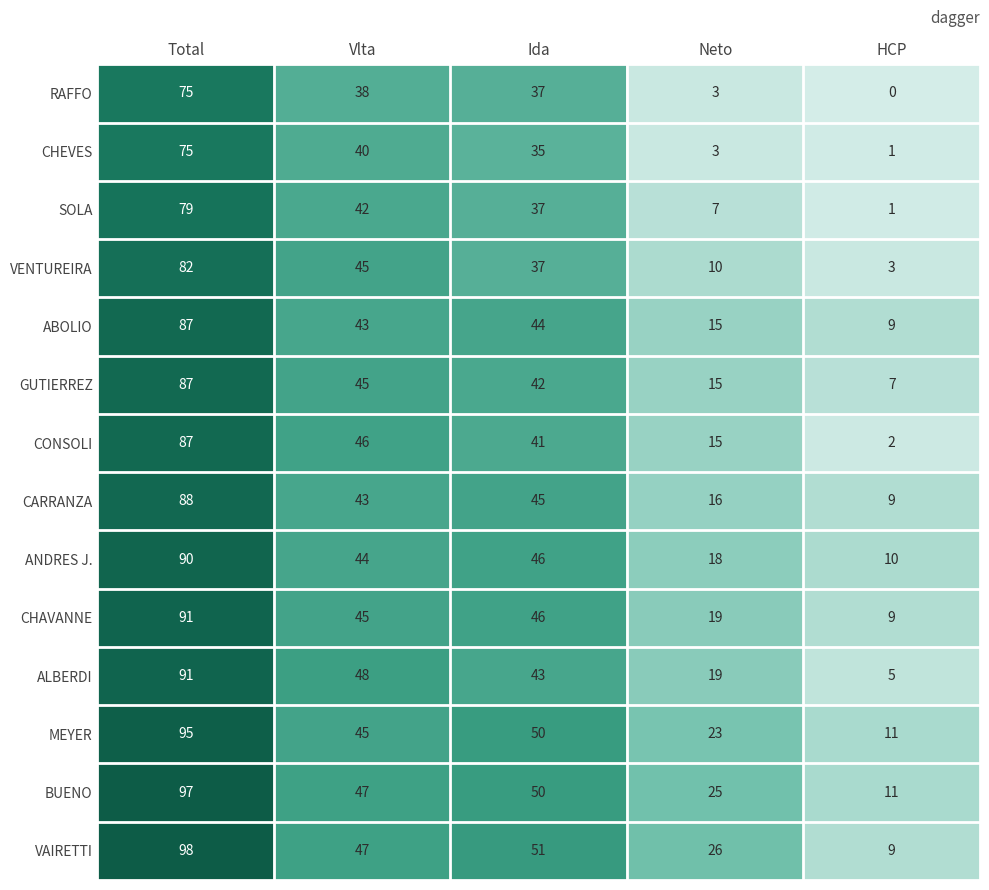

Is it true that ABOLIO equals 9 at Vlta?

False